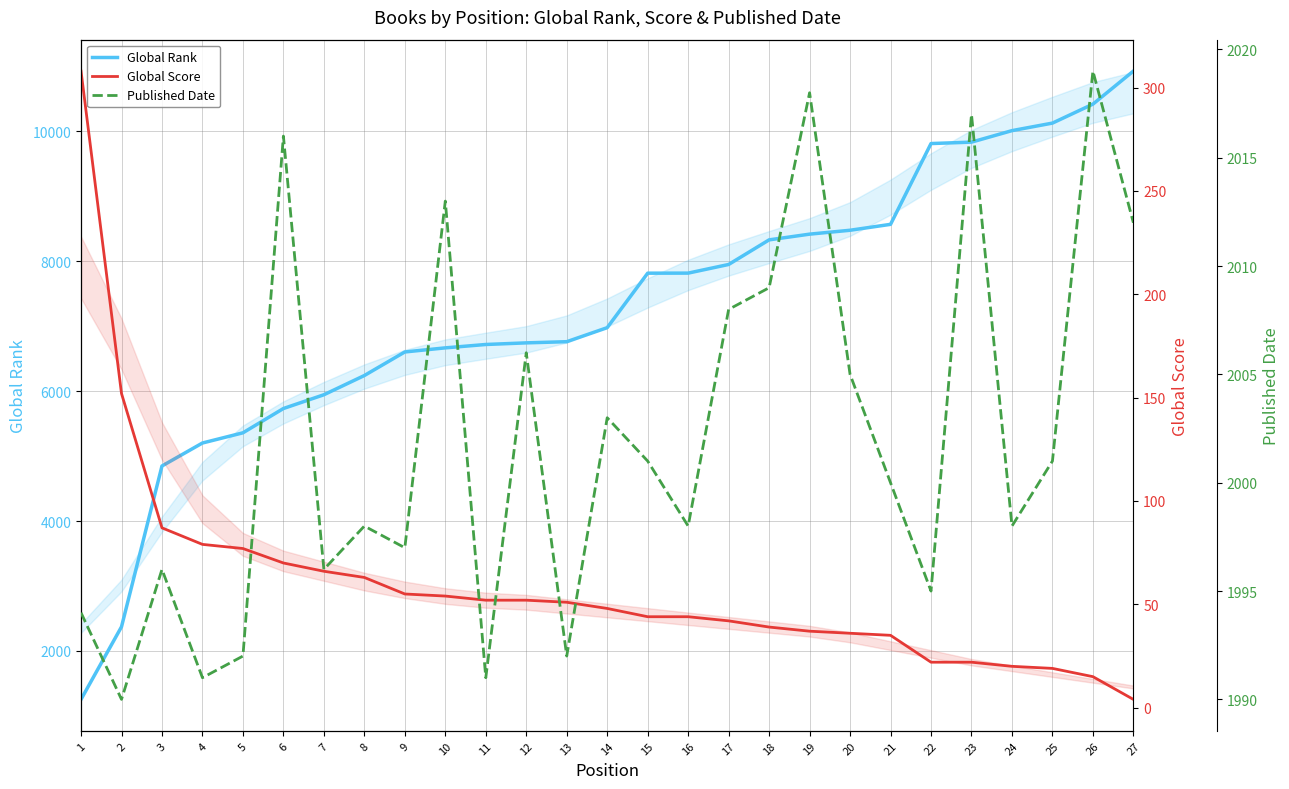

Where does the Global Score series first go above 48?

1